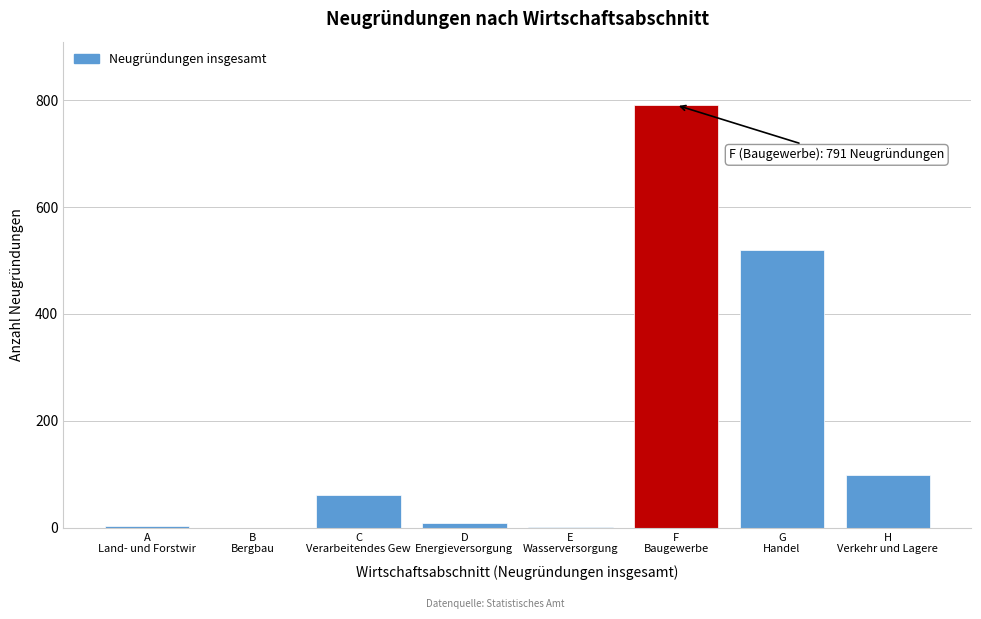

What is the greatest value displayed?

791